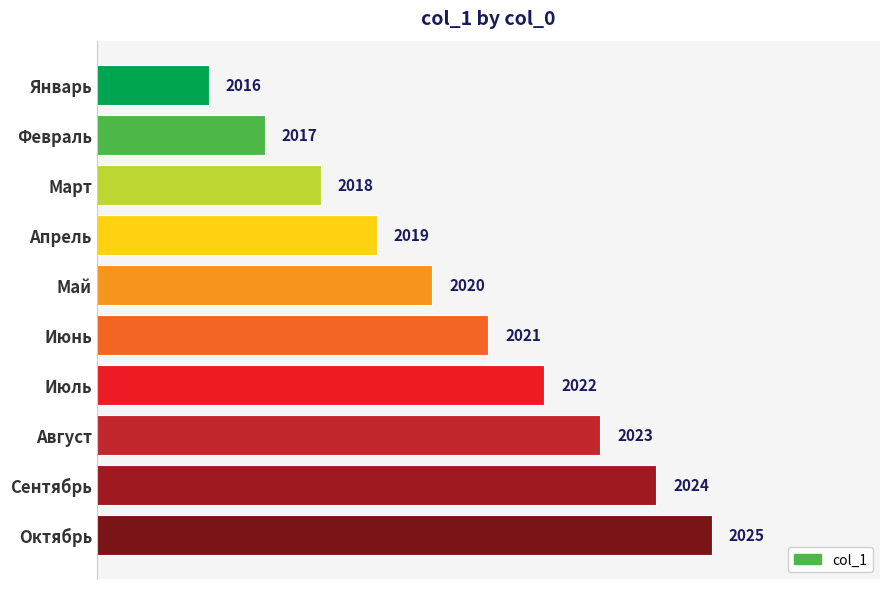

What is the minimum value shown in the chart?

2016